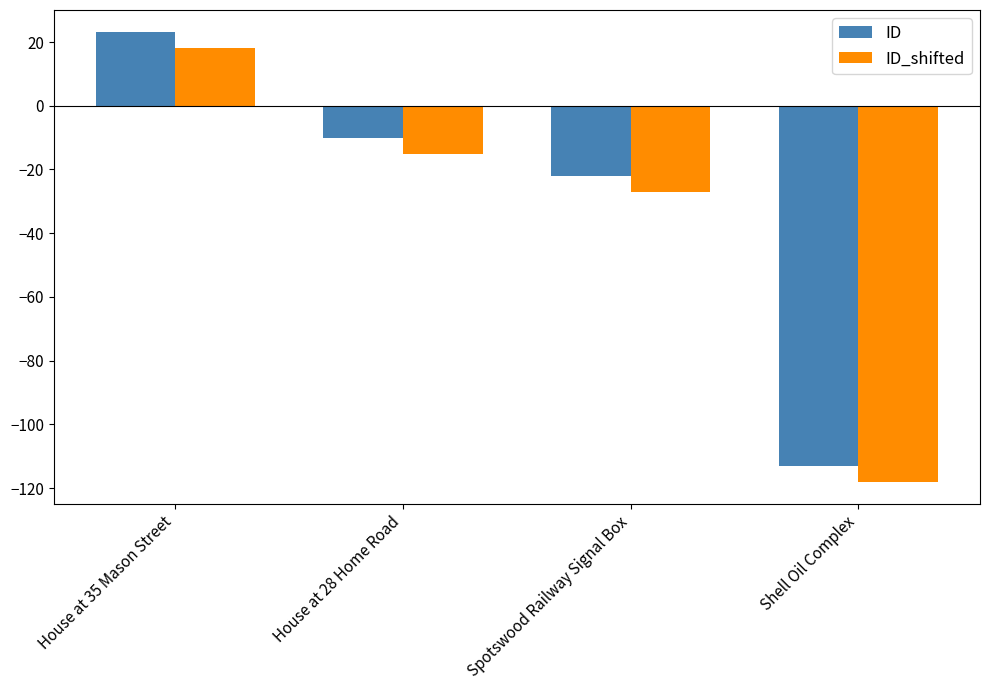

What is the label of the 1st bar from the left?

House at 35 Mason Street